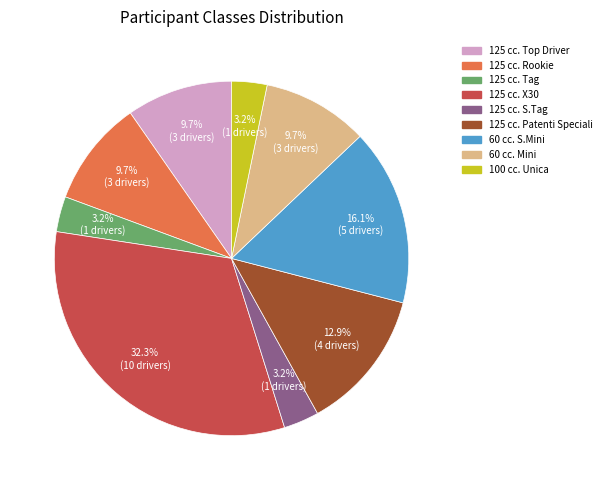

The 60 cc. S.Mini slice represents 23% of the pie. True or false?

False